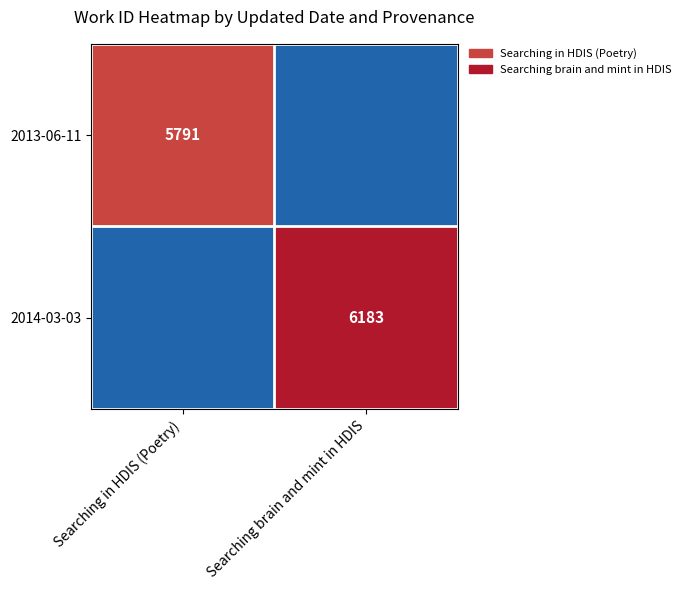

Which category has the lowest value across all series?

Searching brain and mint in HDIS